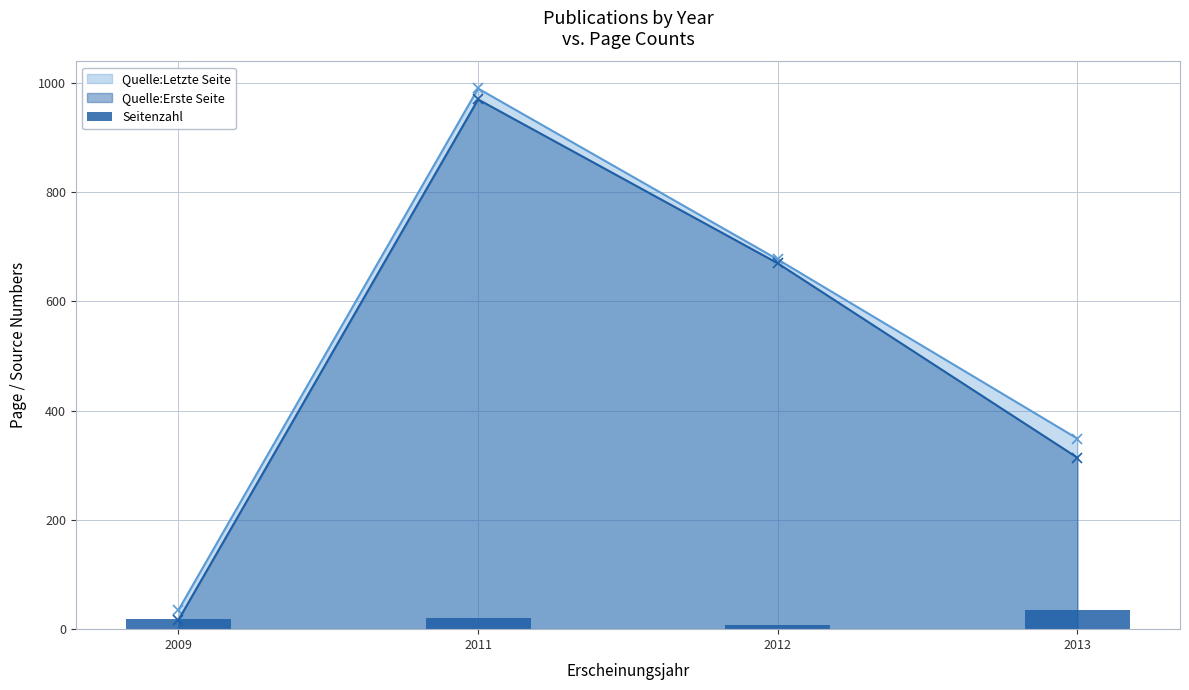

How many data points are above 20?

1